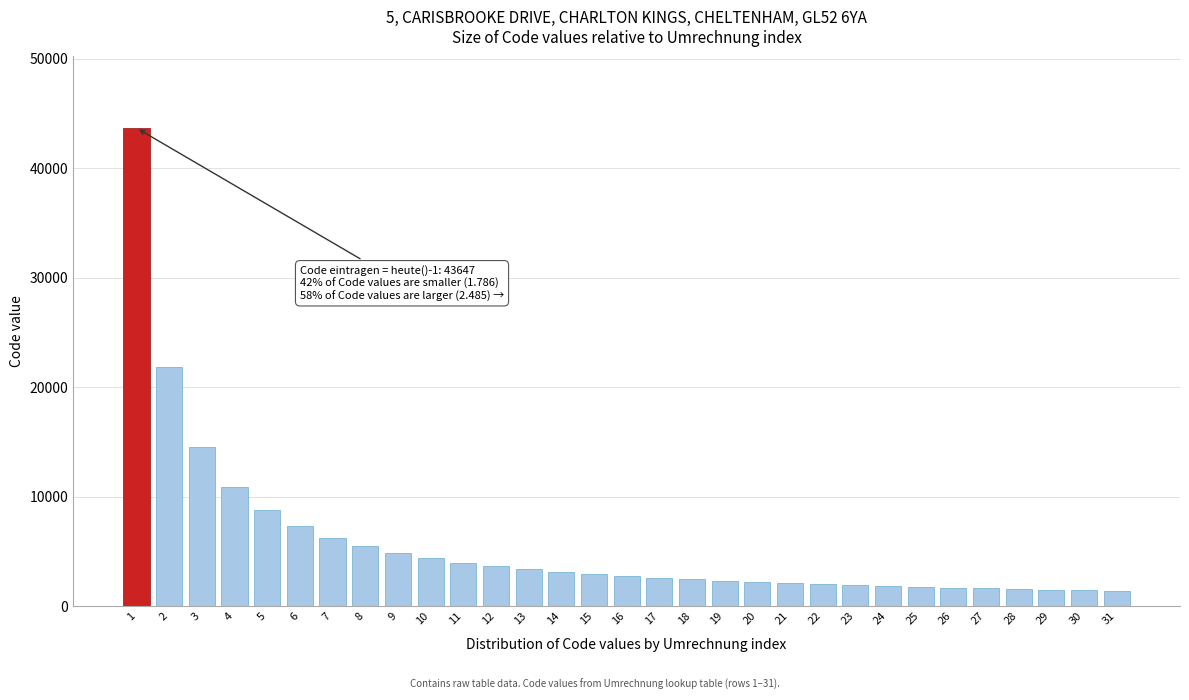

Approximately how many times larger is the value at 30 compared to 12?

0.4